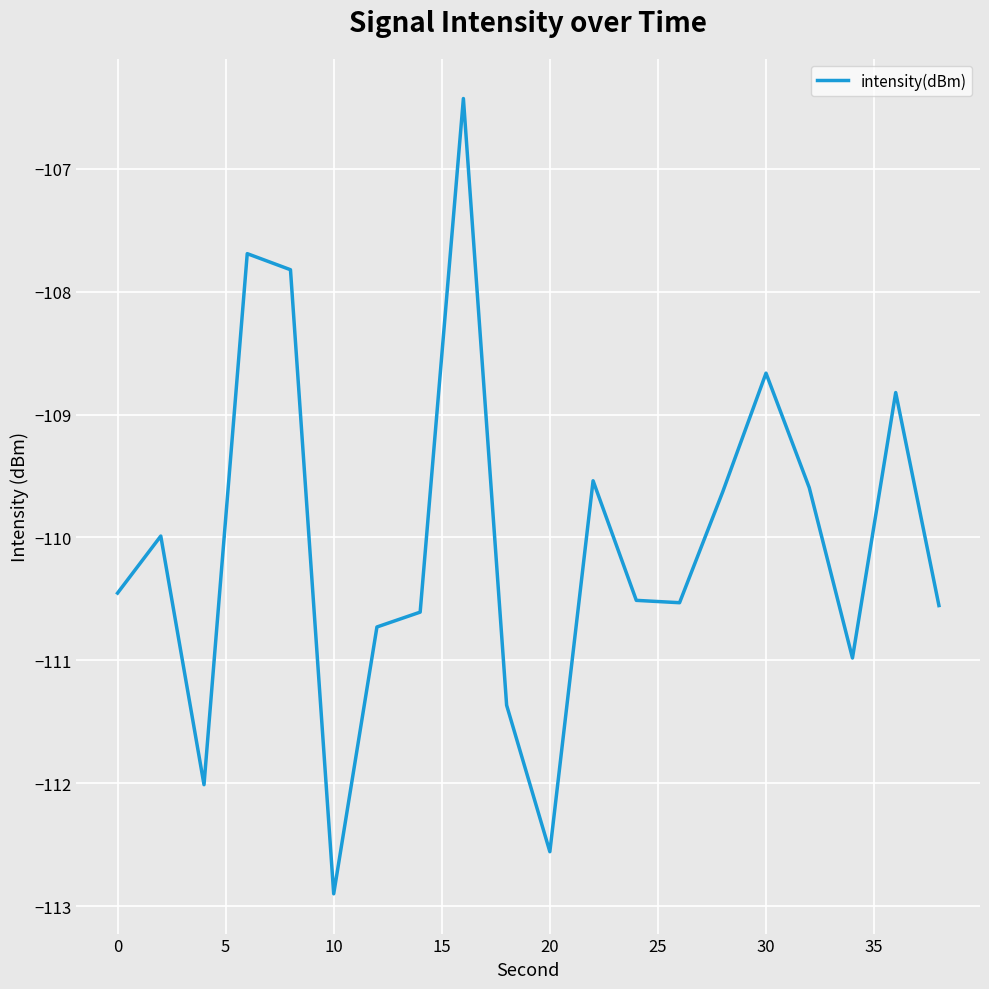

What is the greatest value displayed?

-106.4